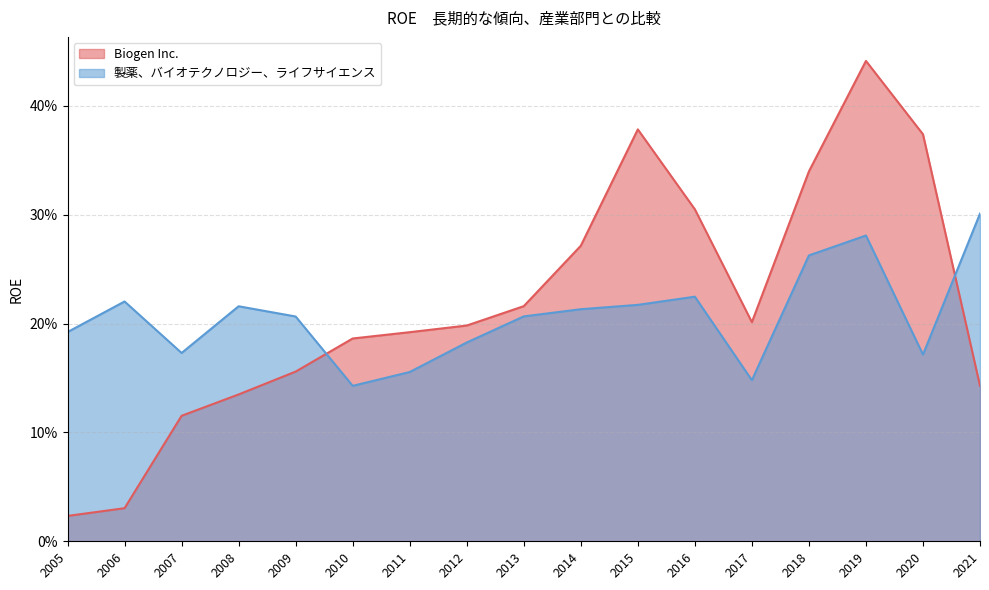

Which series ends up on top after the final intersection of Biogen Inc. and 製薬、バイオテクノロジー、ライフサイエンス?

製薬、バイオテクノロジー、ライフサイエンス